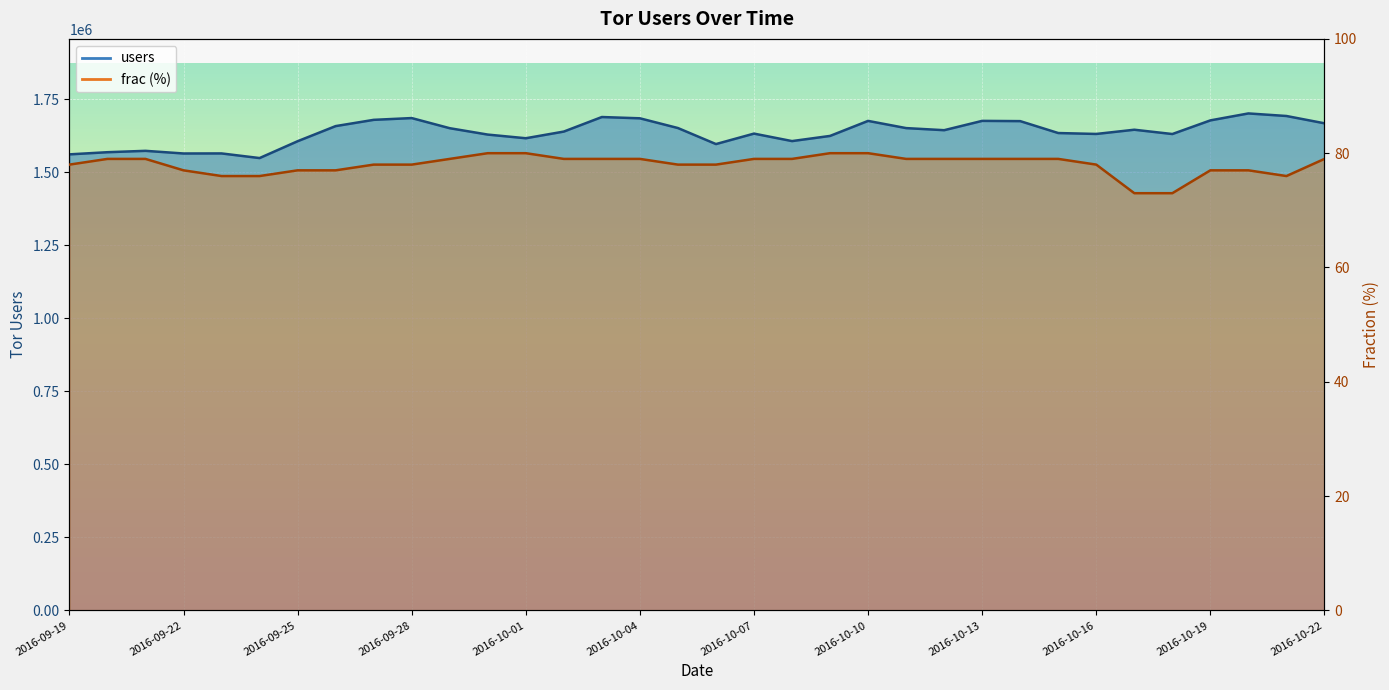

True or false: frac has a value of 79 at 2016-10-04.

True